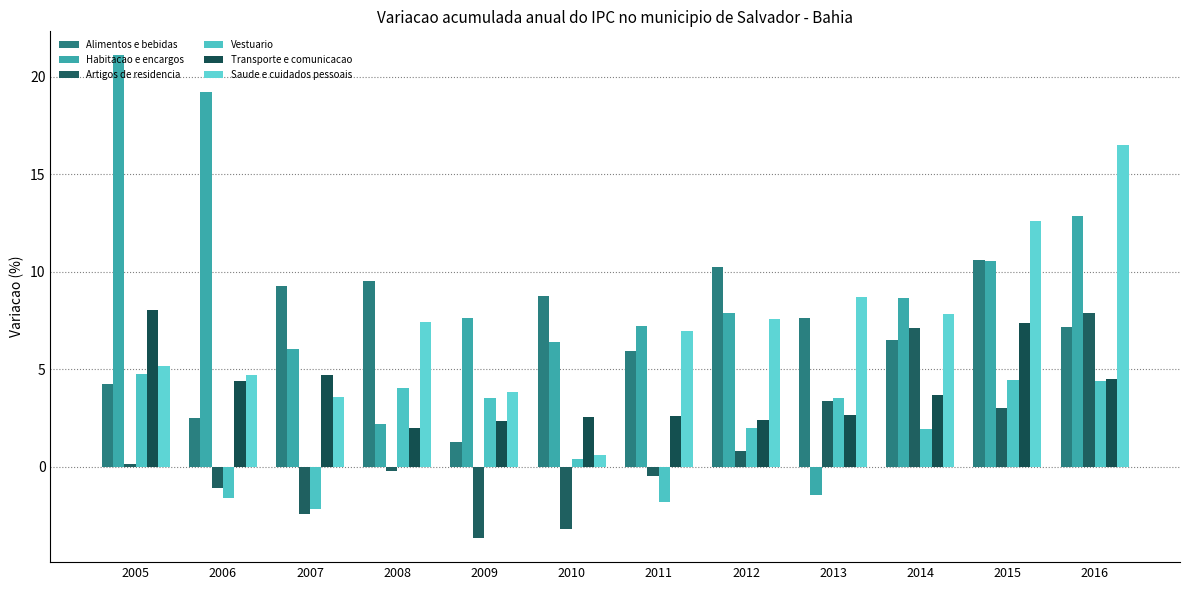

How many distinct data groups are displayed?

6